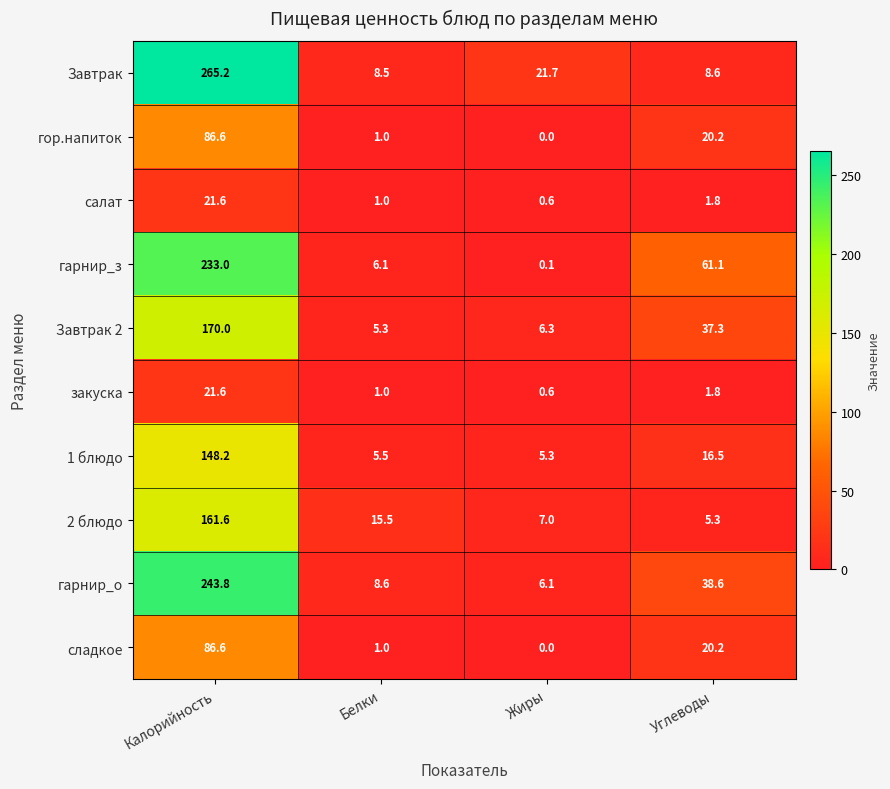

At how many categories does at least one series exceed 69?

1